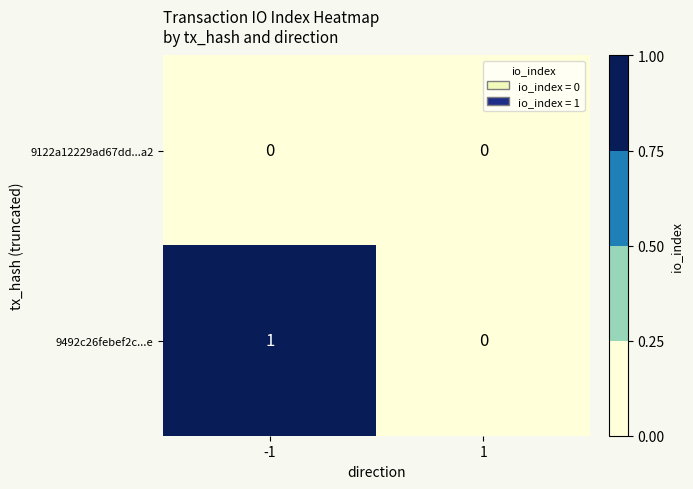

List the series in order of their peak value, lowest first.

9122a12229ad67dd...a2, 9492c26febef2c...e